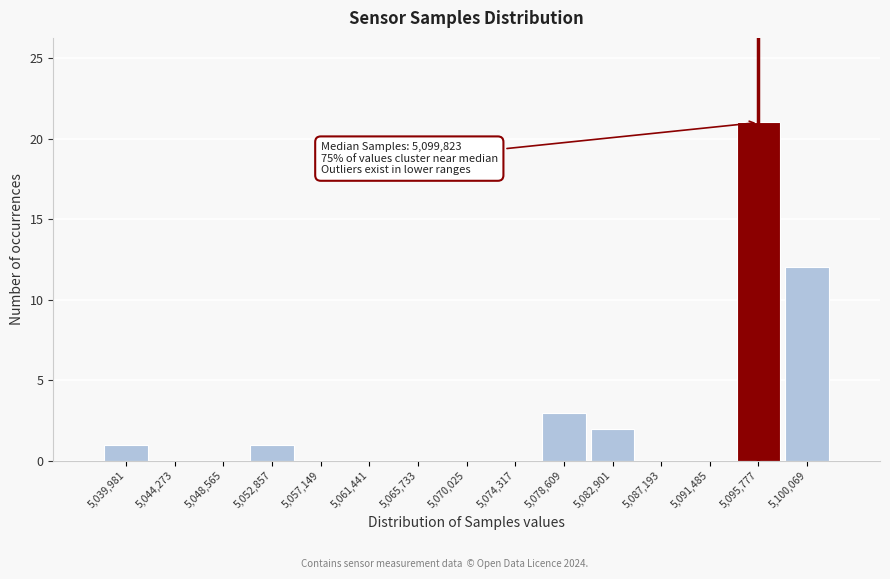

Reading left to right, extract all data points from this chart.

5,039,981=1	5,044,273=0	5,048,565=0	5,052,857=1	5,057,149=0	5,061,441=0	5,065,733=0	5,070,025=0	5,074,317=0	5,078,609=3	5,082,901=2	5,087,193=0	5,091,485=0	5,095,777=21	5,100,069=12